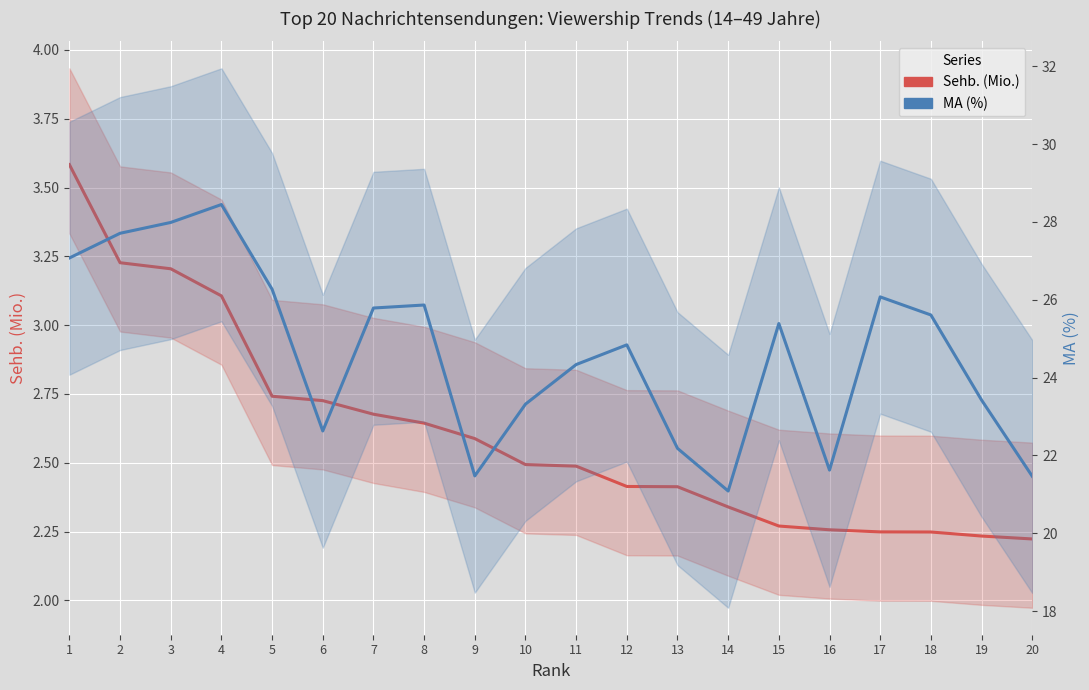

How many lines are shown in the chart?

2